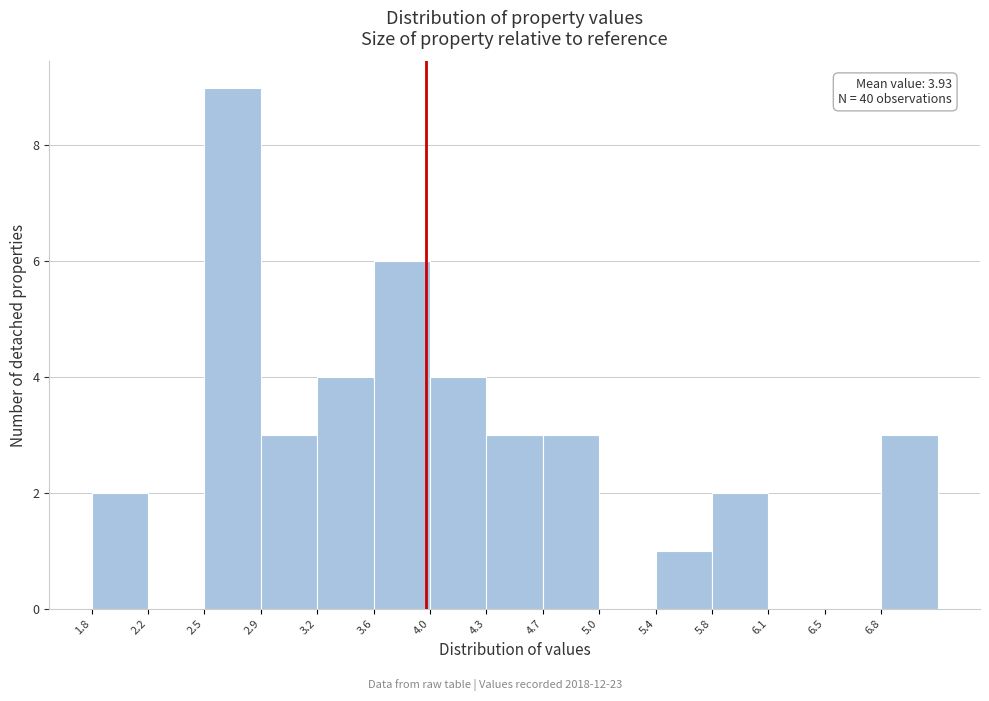

Over which range of the x-axis is the bar tallest?

2.52 to 2.88